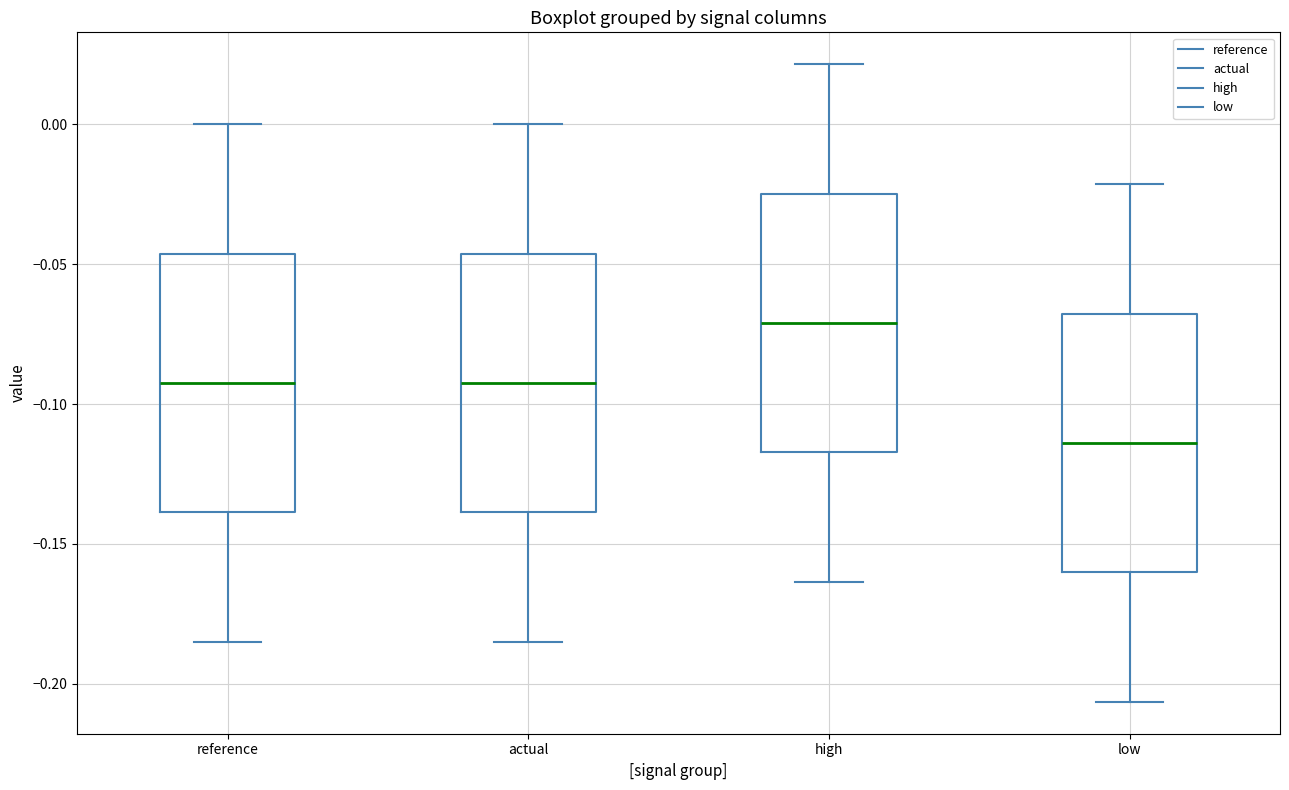

Which box's median line is the highest?

high